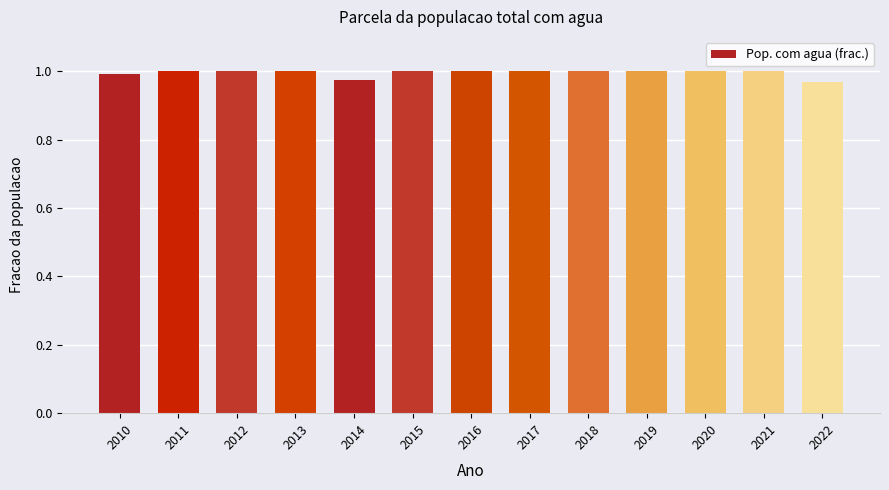

Is it true that the value at 2017 is 0.5?

False